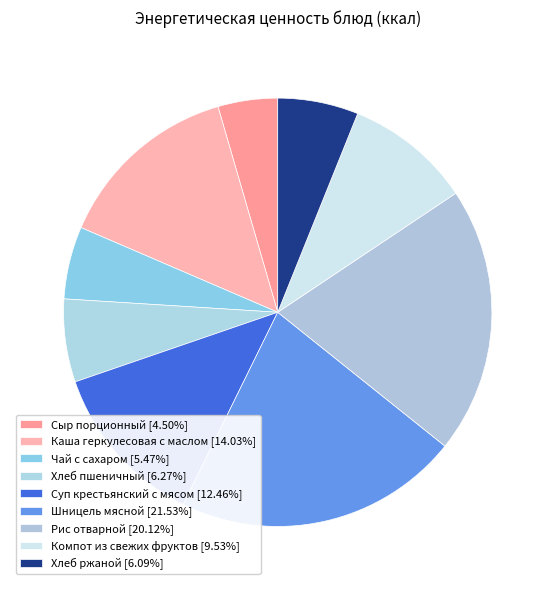

To the nearest percent, what is the average slice percentage?

11%